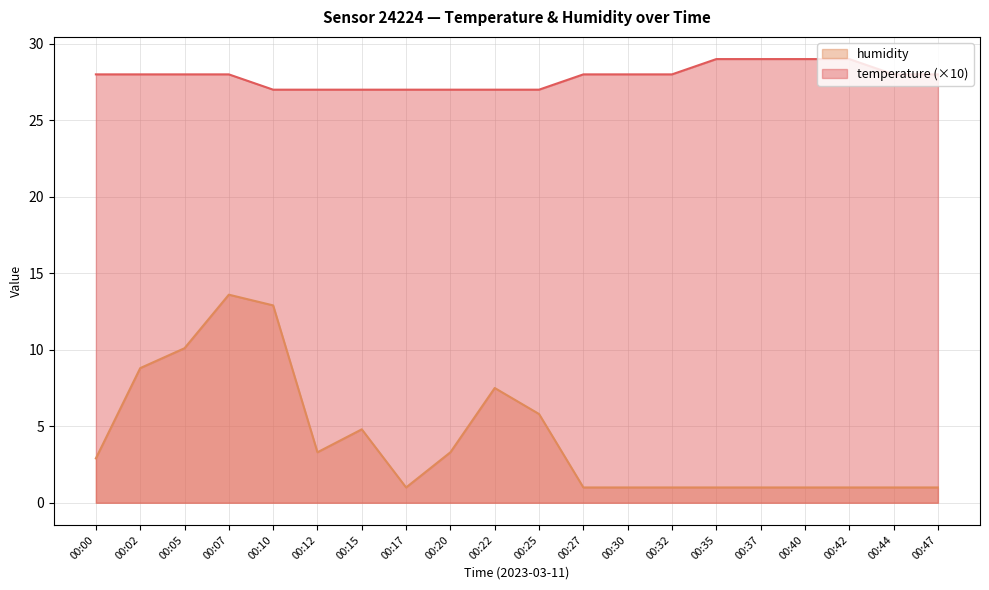

At which category does humidity reach its first local peak?

00:07